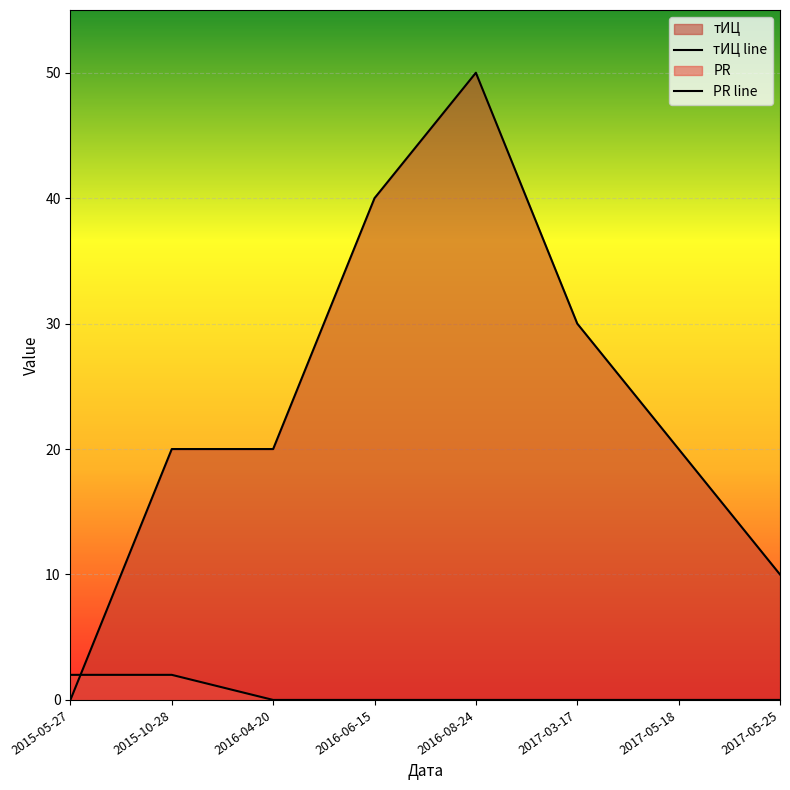

The тИЦ line series shows 67 at 2016-08-24. True or false?

False